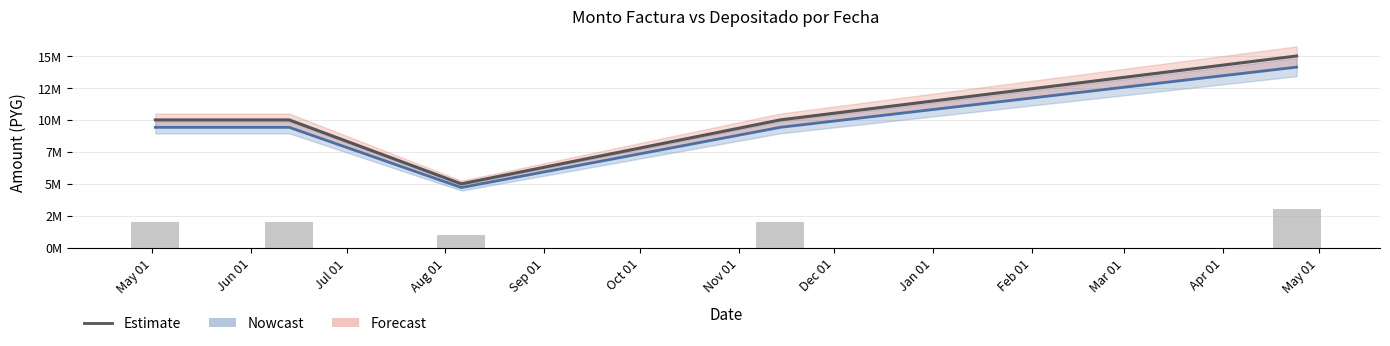

What is the smallest value displayed?

4709636